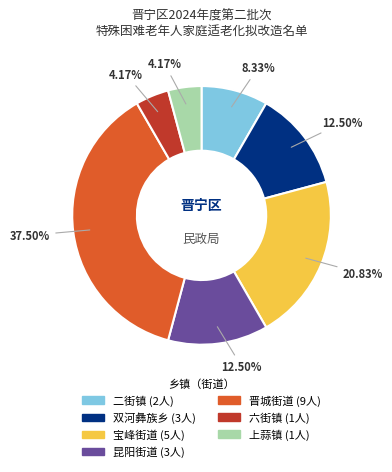

Which slice is the largest?

晋城街道